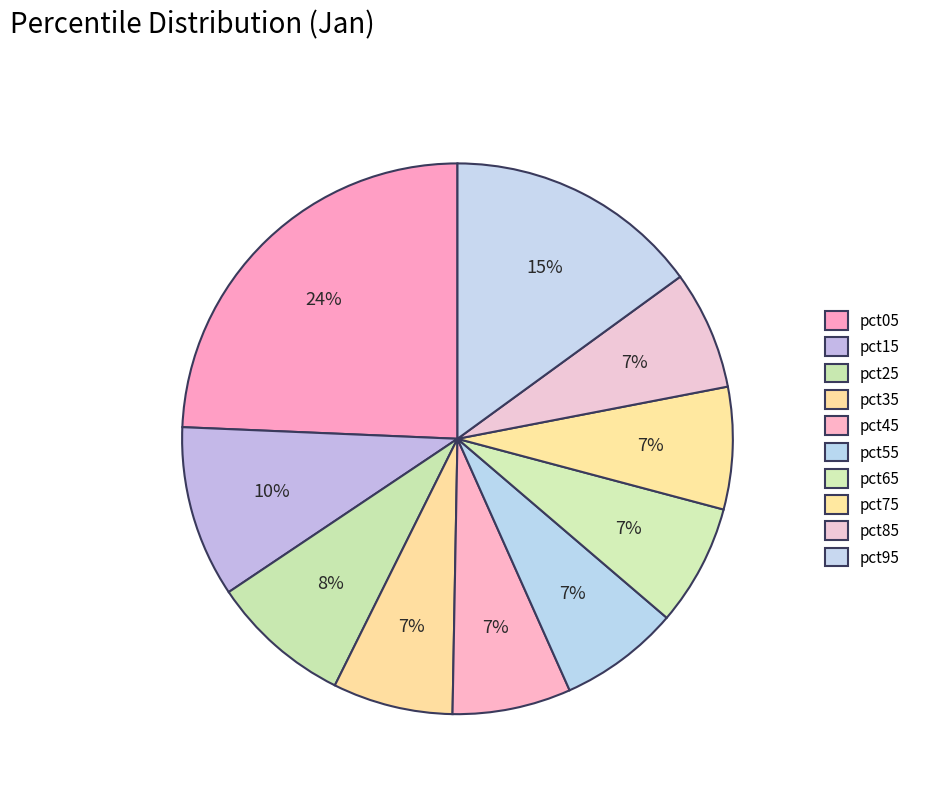

Count the number of slices in the pie.

10